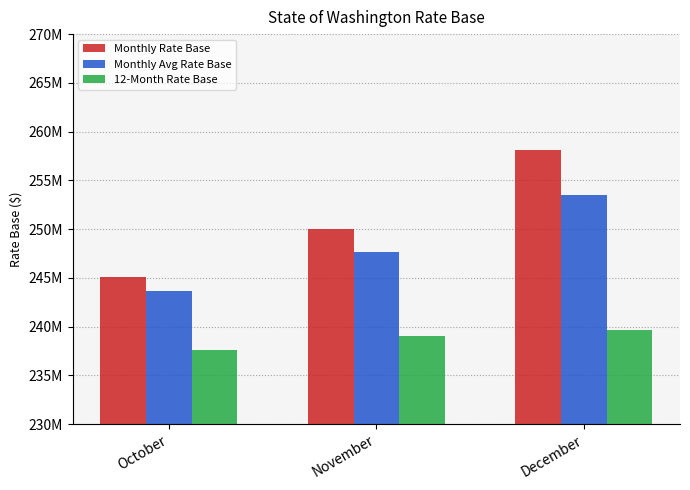

Rank the series by their average value, from highest to lowest.

Monthly Rate Base, Monthly Avg Rate Base, 12-Month Rate Base